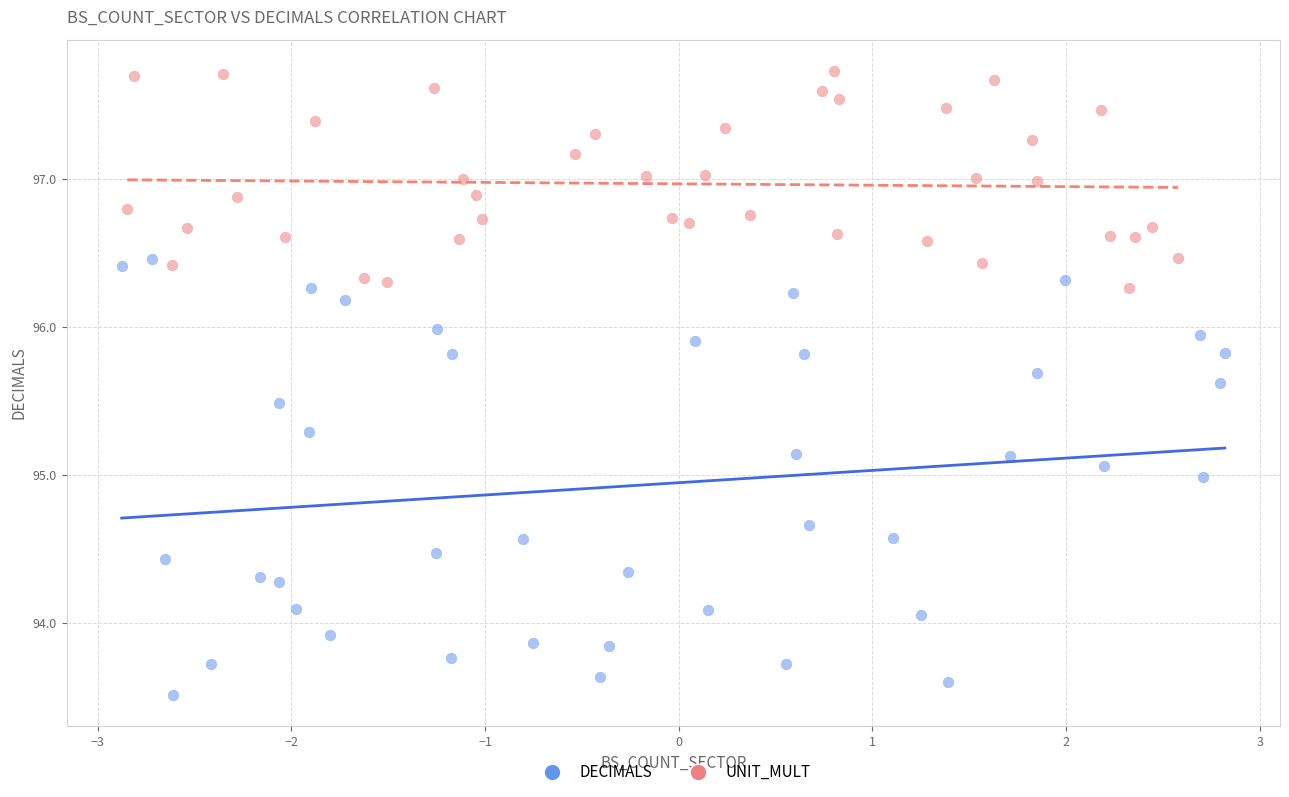

Which series has the widest spread of Y values?

DECIMALS